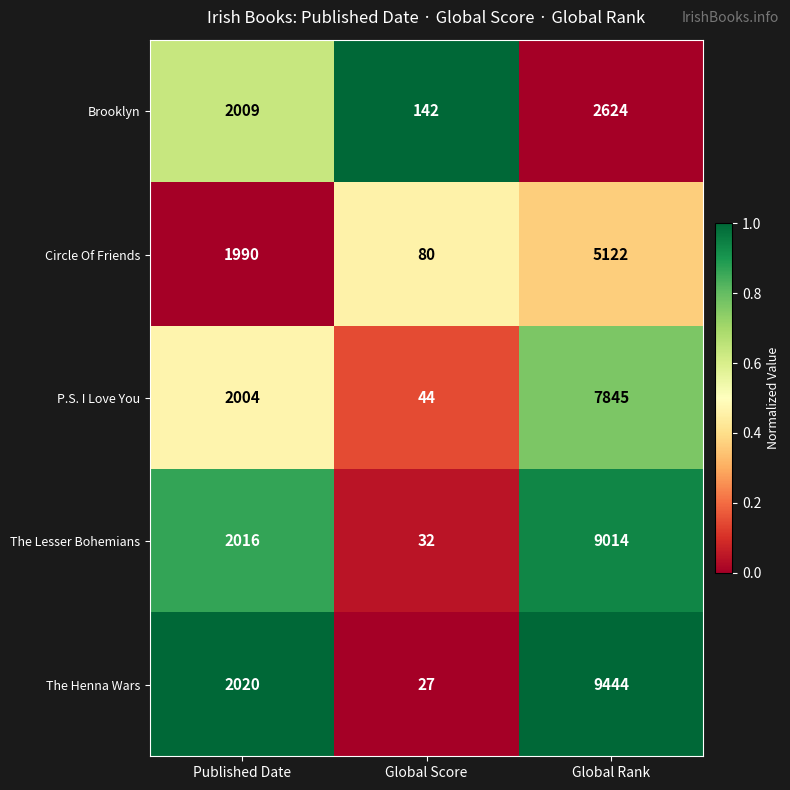

Reading left to right, transcribe all the data shown in this chart.

Brooklyn: 2009	142	2624
Circle Of Friends: 1990	80	5122
P.S. I Love You: 2004	44	7845
The Lesser Bohemians: 2016	32	9014
The Henna Wars: 2020	27	9444